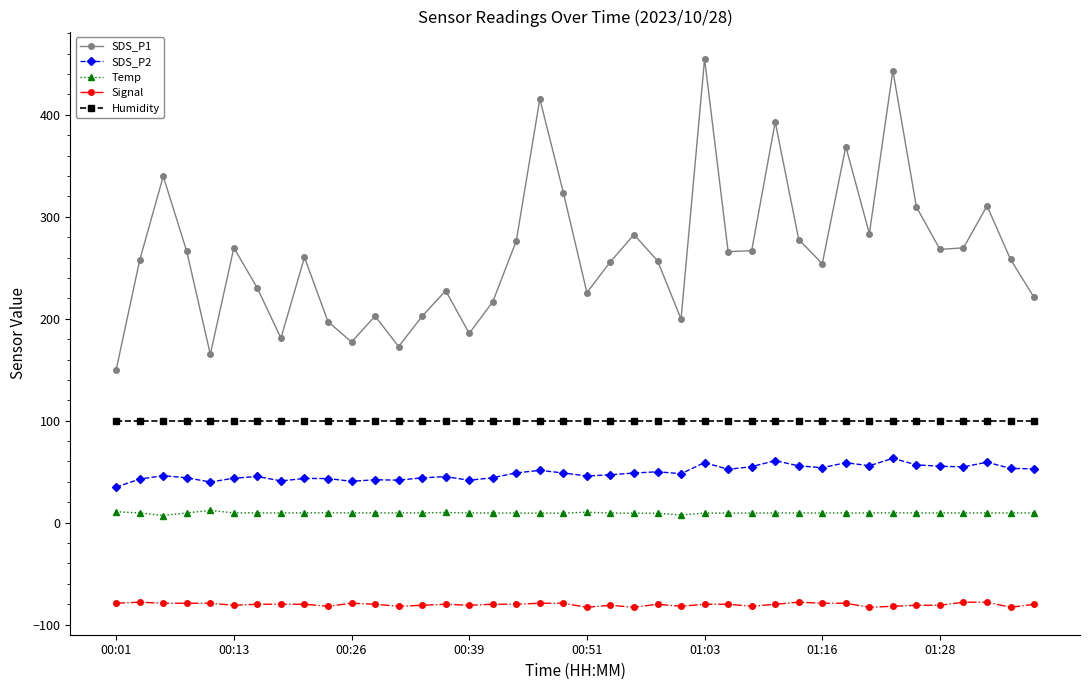

What are all the series names shown in the legend?

SDS_P1, SDS_P2, Temp, Signal, Humidity